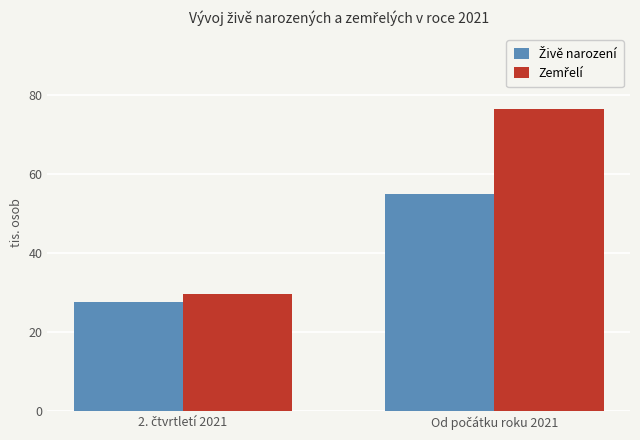

What is the greatest value displayed?

76.3